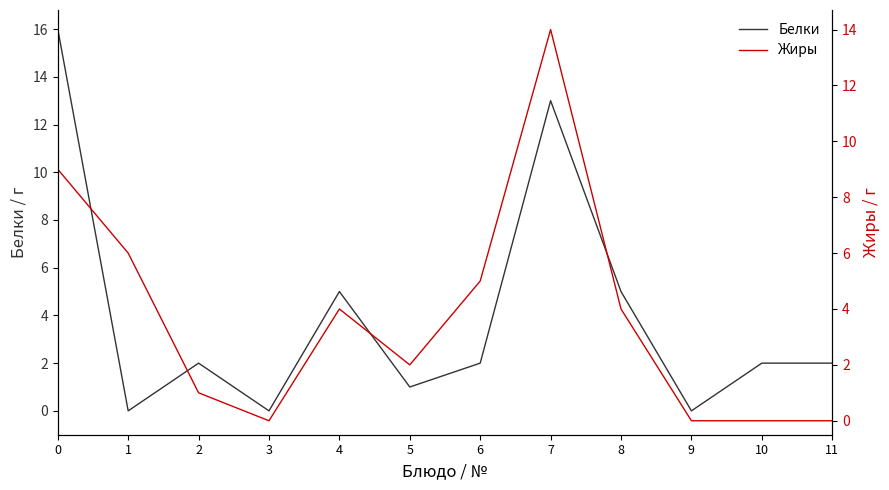

Which label corresponds to the smallest value in the chart?

1